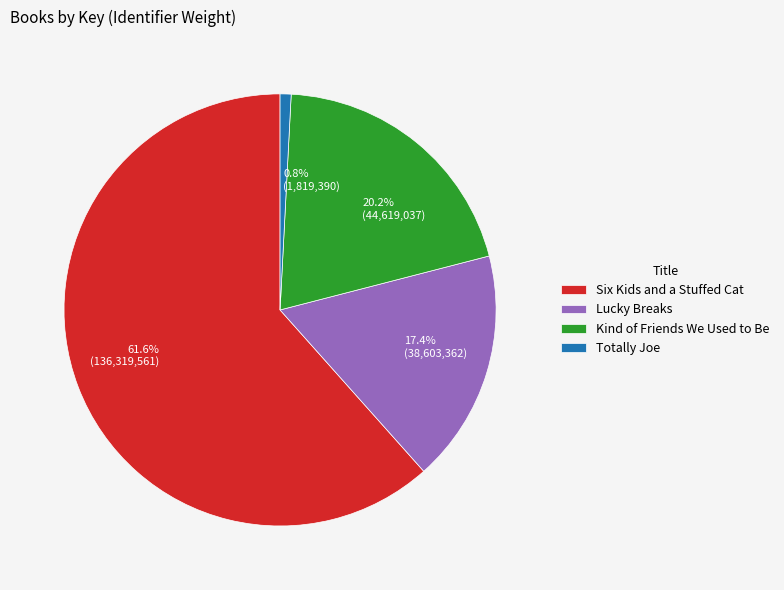

Is there any slice that represents more than half of the pie?

Yes